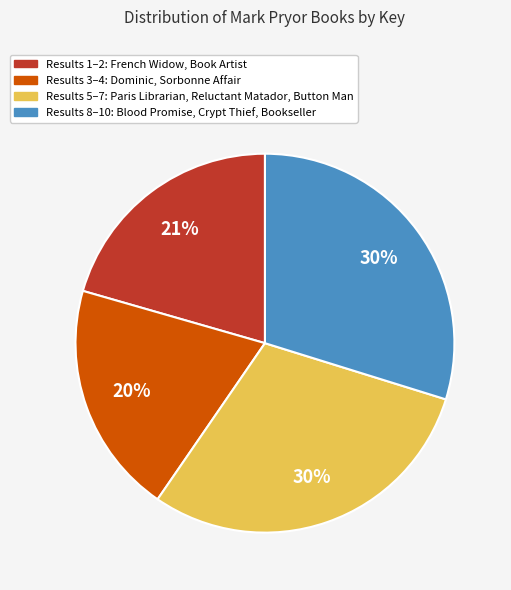

Does Results 5–7: Paris Librarian, Reluctant Matador, Button Man account for over 50% of the chart?

No